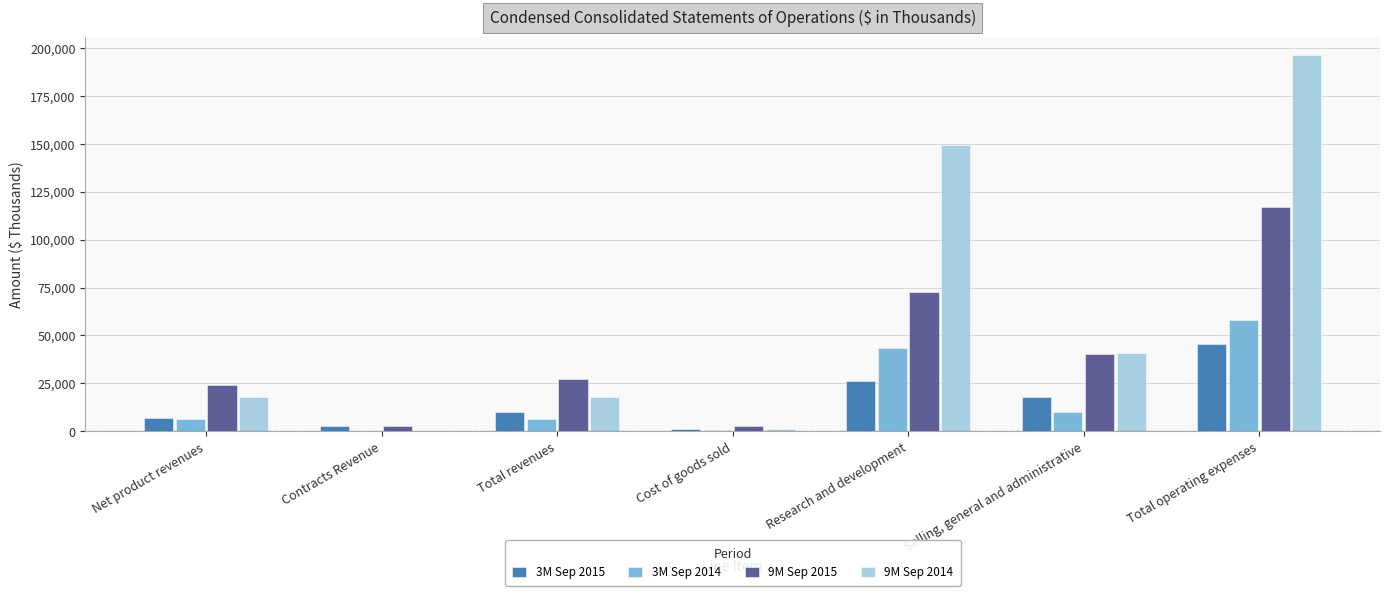

Between Contracts Revenue and Selling, general and administrative, which series saw the biggest shift?

9M Sep 2014